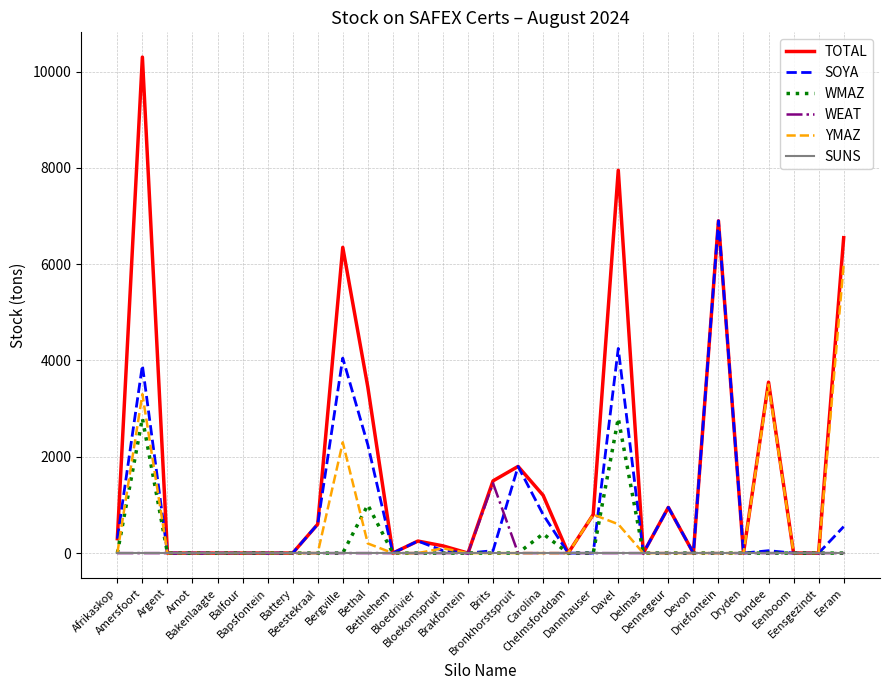

Rank the series by their maximum value, from highest to lowest.

TOTAL, SOYA, YMAZ, WMAZ, WEAT, SUNS